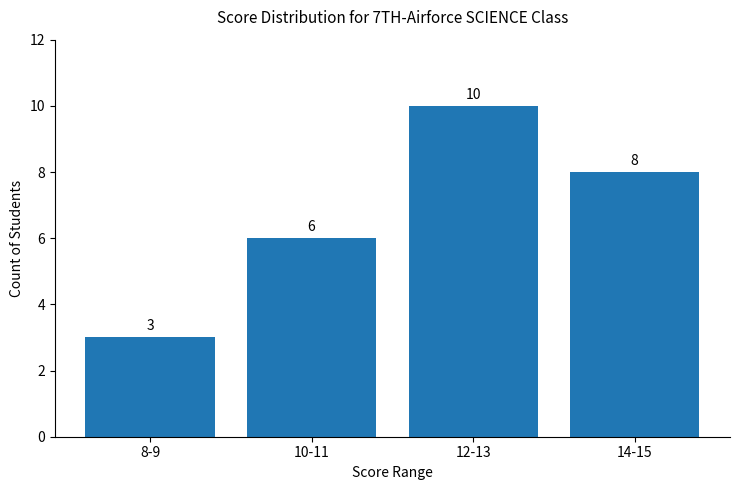

What is the difference between the maximum and second lowest values?

4